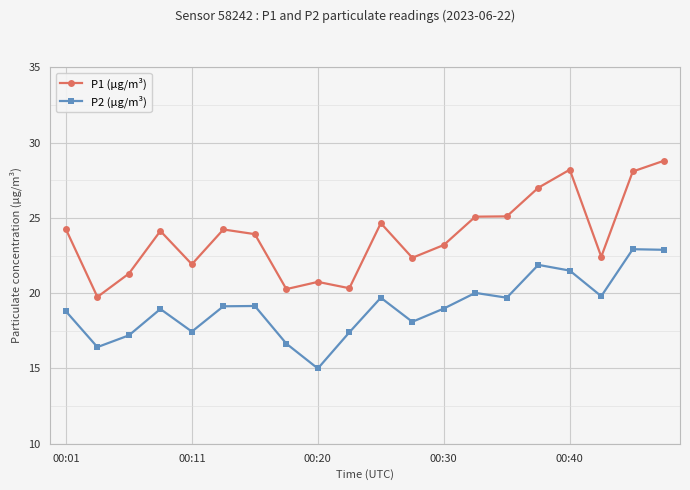

Which series has the largest range (max minus min)?

P1 (µg/m³)